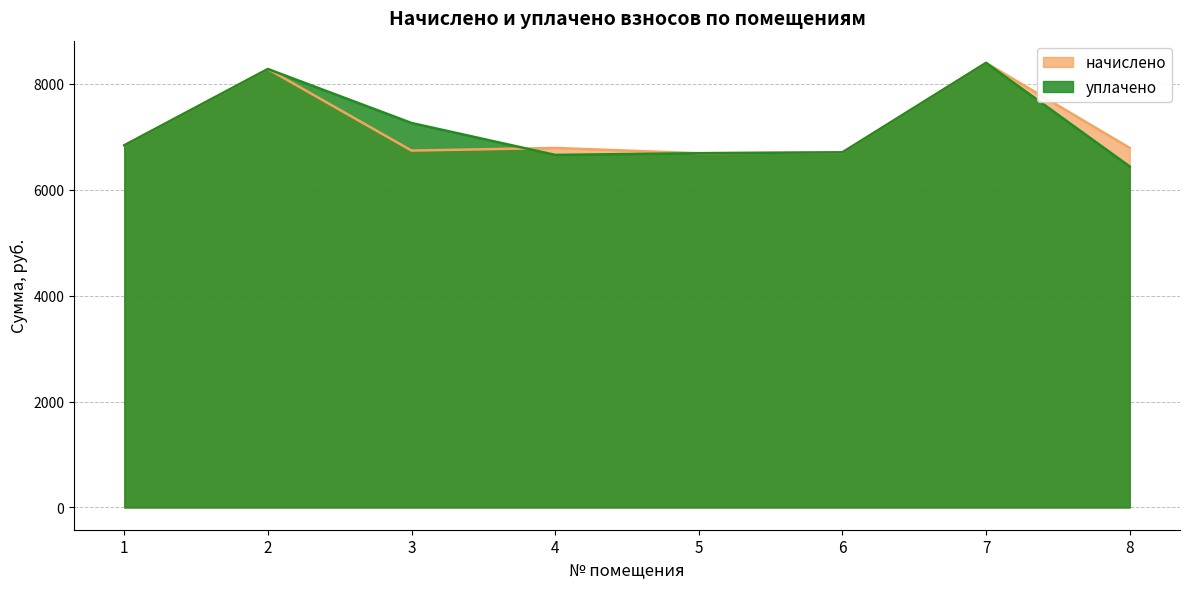

Reading left to right, transcribe all the data shown in this chart.

начислено: 6839.3	8280.0	6739.9	6789.6	6690.4	6706.8	8395.9	6789.6
уплачено: 6839.3	8280.0	7260.9	6658.4	6690.4	6706.8	8395.9	6439.7